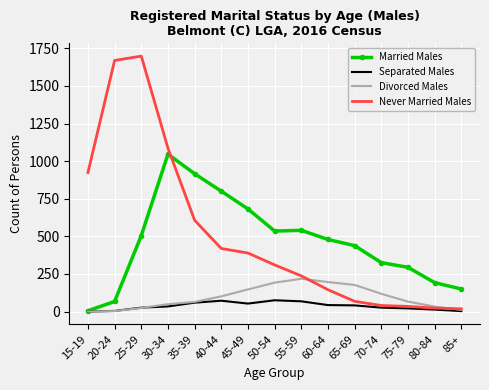

Which series has the largest total across all categories?

Never Married Males